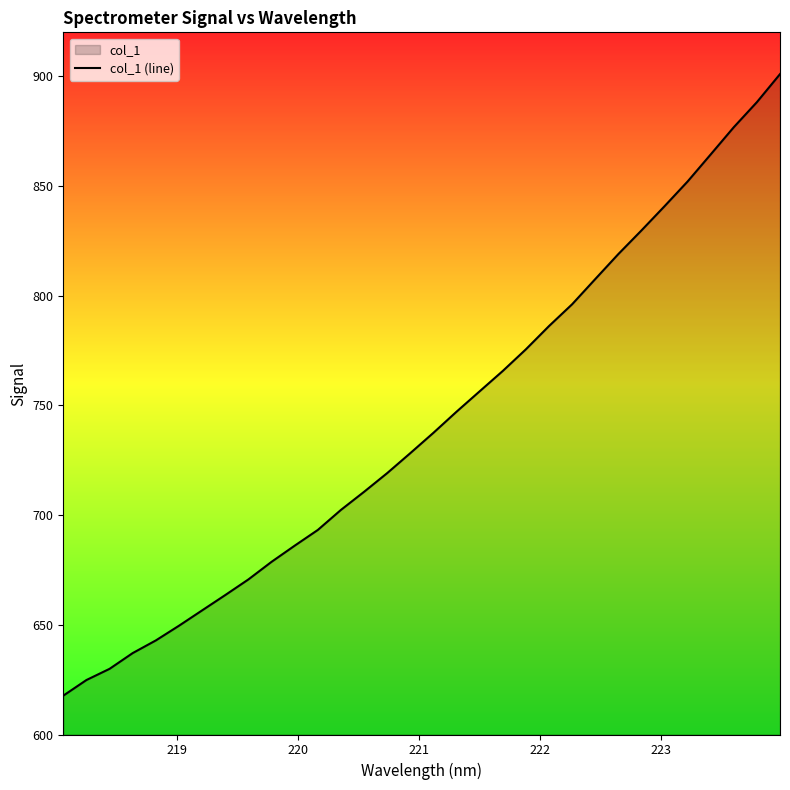

What is the greatest value displayed?

901.0